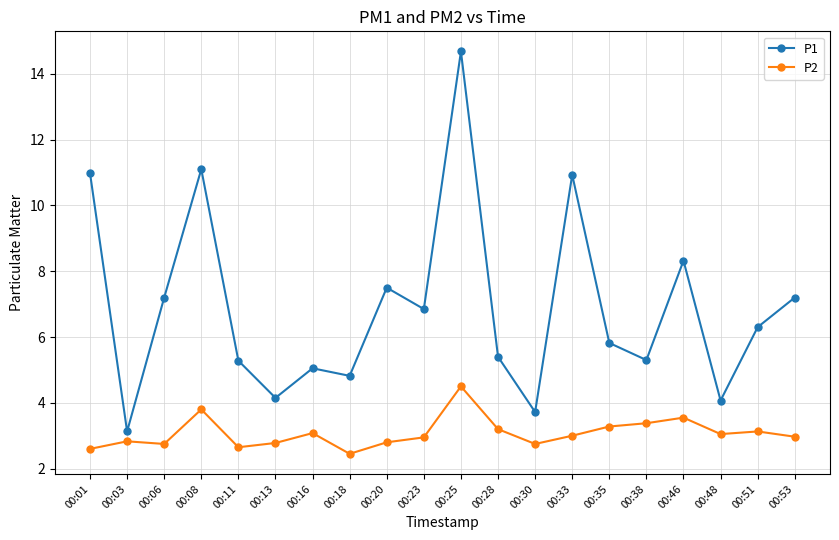

Does the chart display data point markers on the line(s)?

Yes